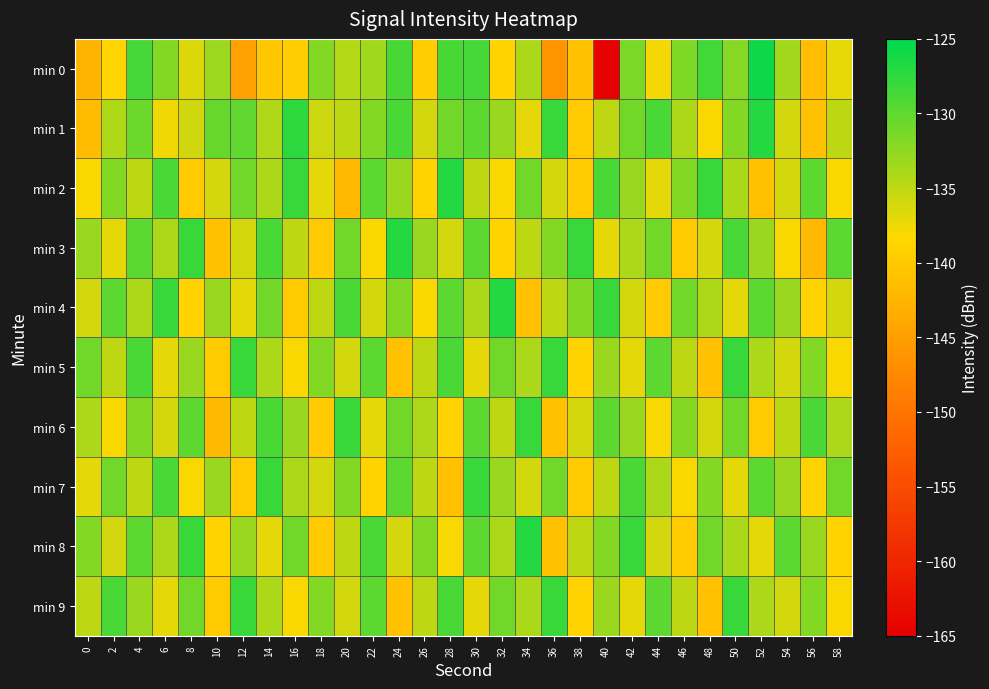

How many series are shown in this chart?

10